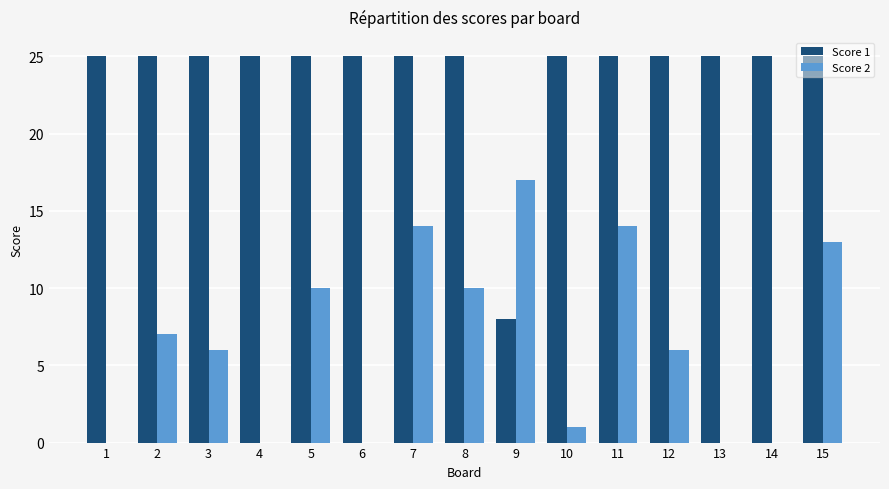

Is it true that Score 1 equals 25 at 4?

True